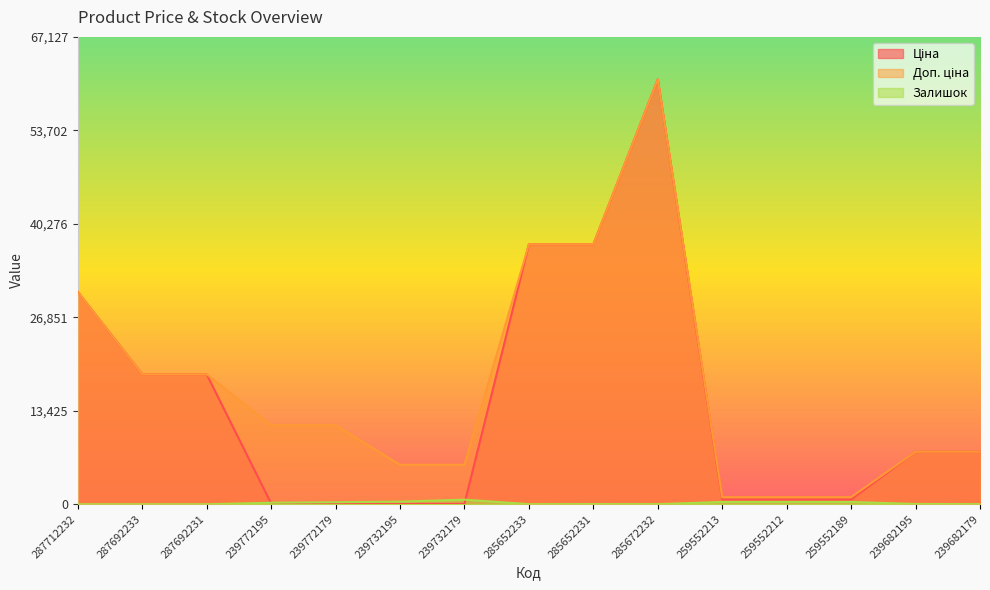

The value of Залишок at 239772179 is 134.1. True or false?

False